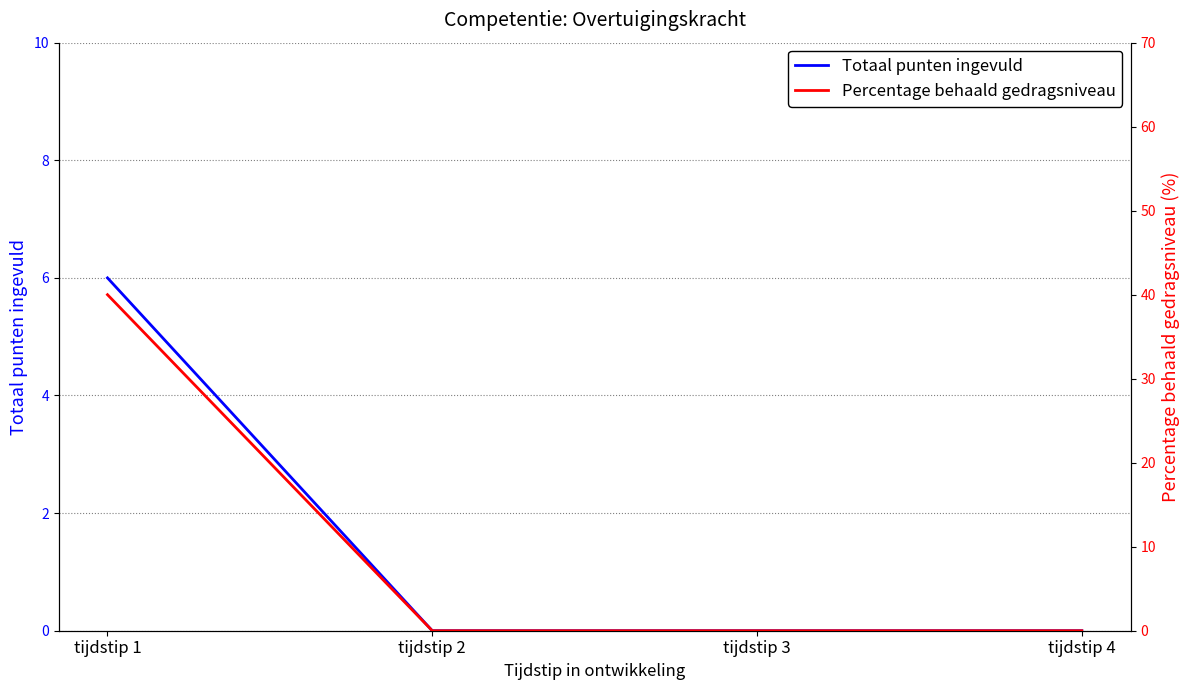

Is this an area chart (filled region under the line)?

No